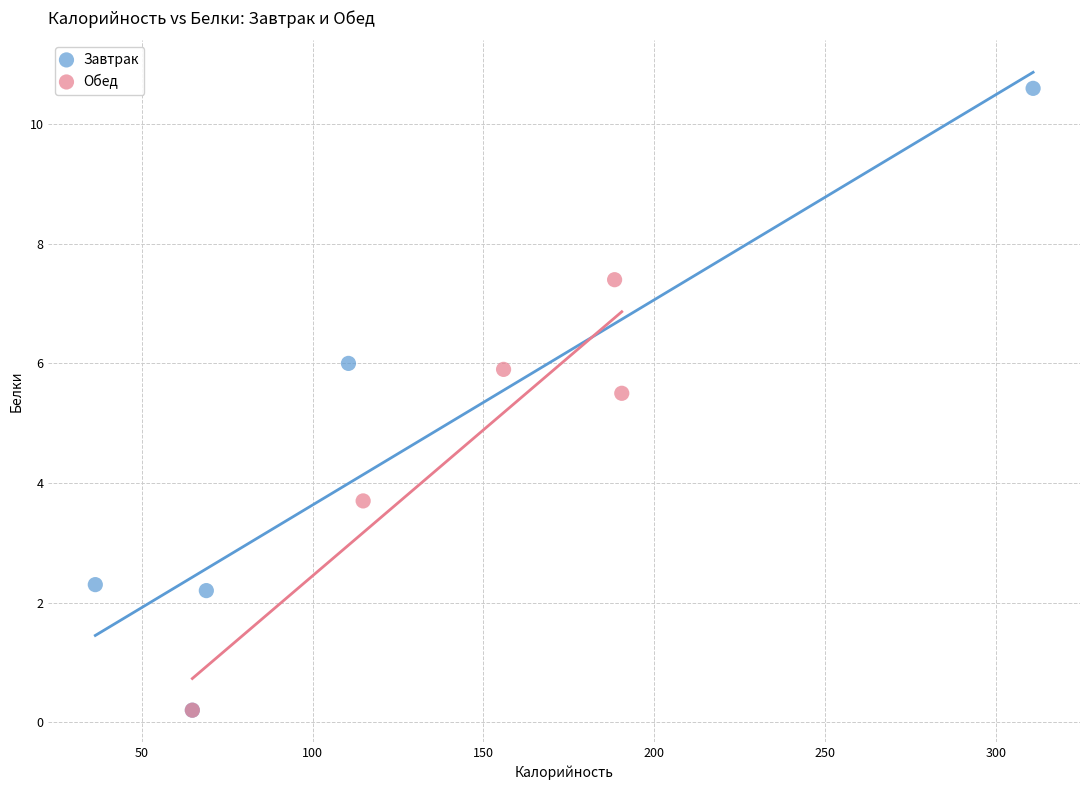

What are all the series names shown in the legend?

Завтрак, Обед